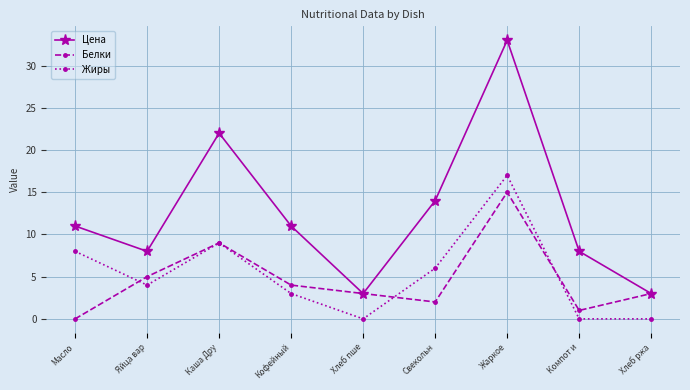

What is the difference between the Белки values at Свекольн and Хлеб ржа?

1